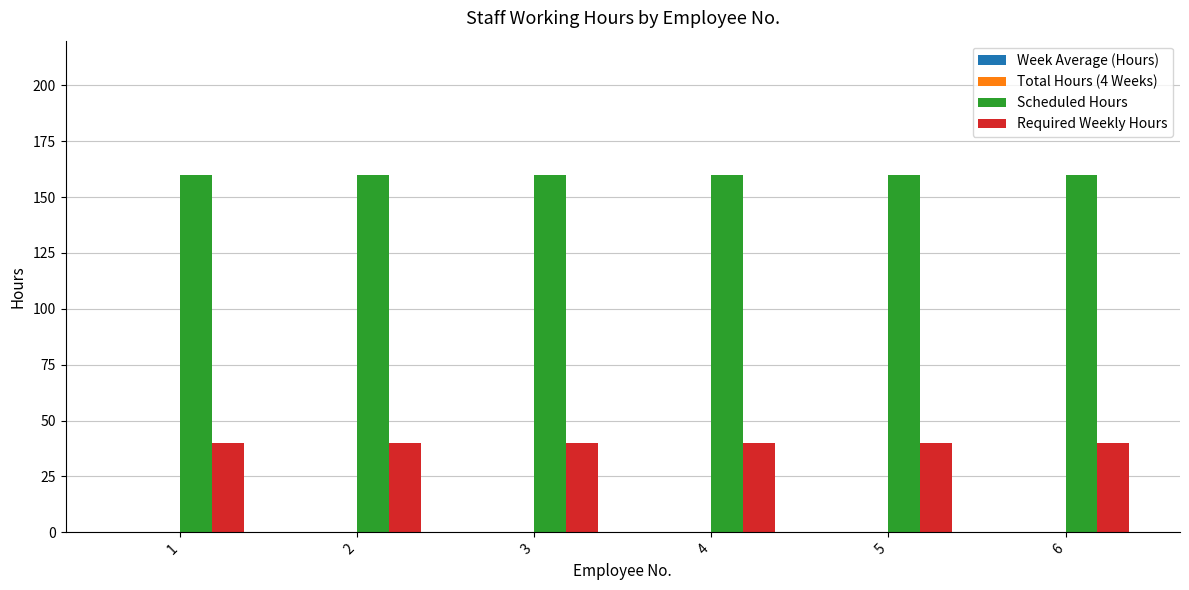

What is the value of the Required Weekly Hours bar at the 5th from the left?

40